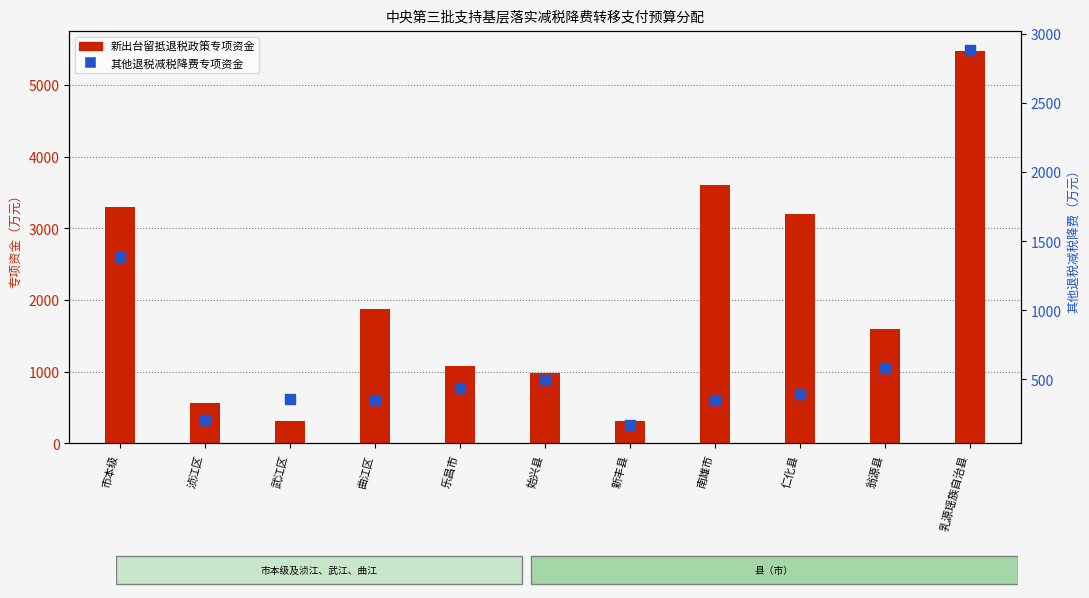

Which series contains the lowest Y value?

其他退税减税降费专项资金